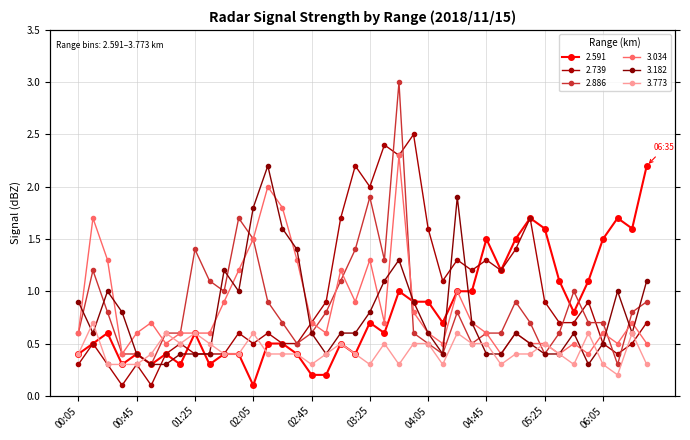

True or false: 3.773 and 2.886 cross at least once.

True